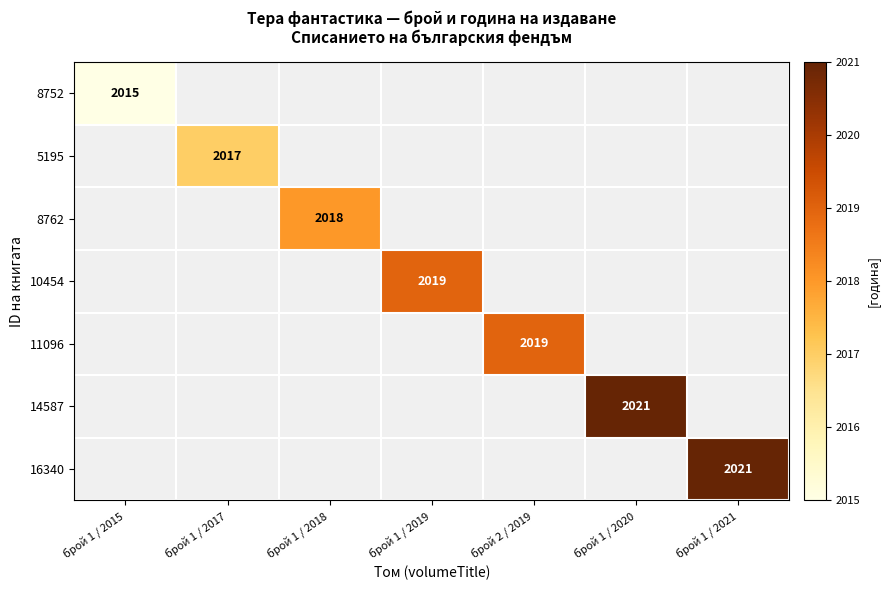

The value of 8762 at брой 1 / 2018 is 1183. True or false?

False